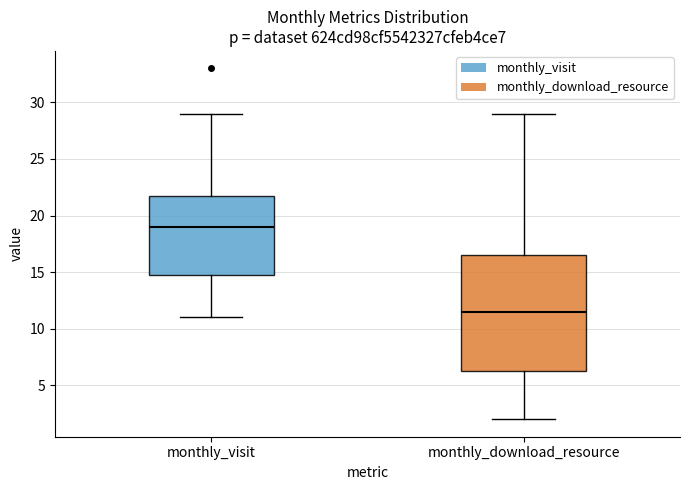

Comparing the boxes themselves (not the whiskers), which one is the tallest?

monthly_download_resource